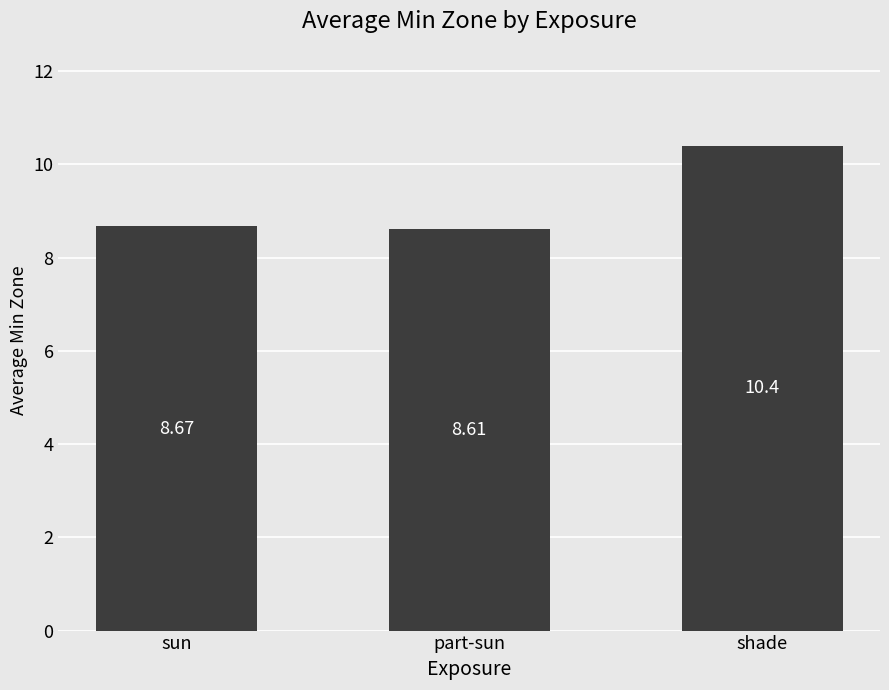

Rank the categories by value from highest to lowest.

shade, sun, part-sun